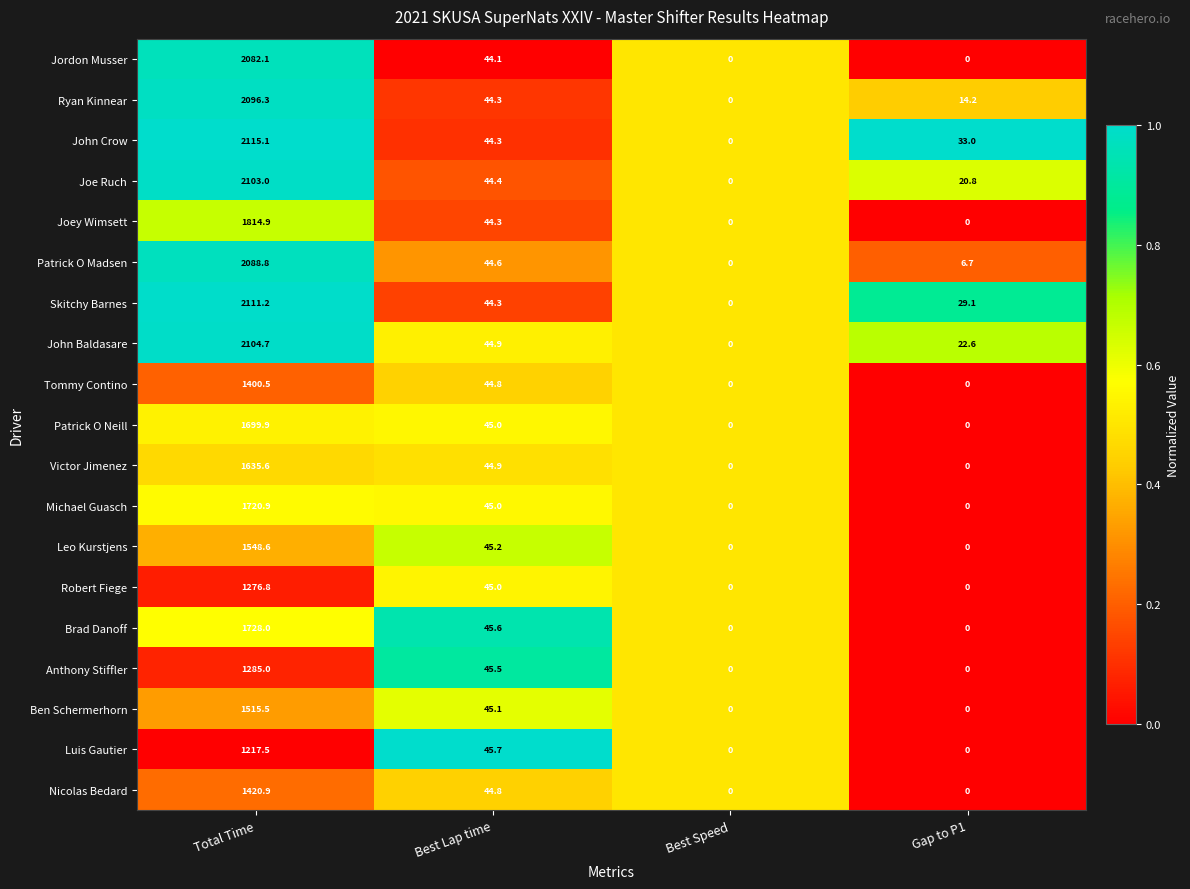

Which series has the largest total across all categories?

John Crow